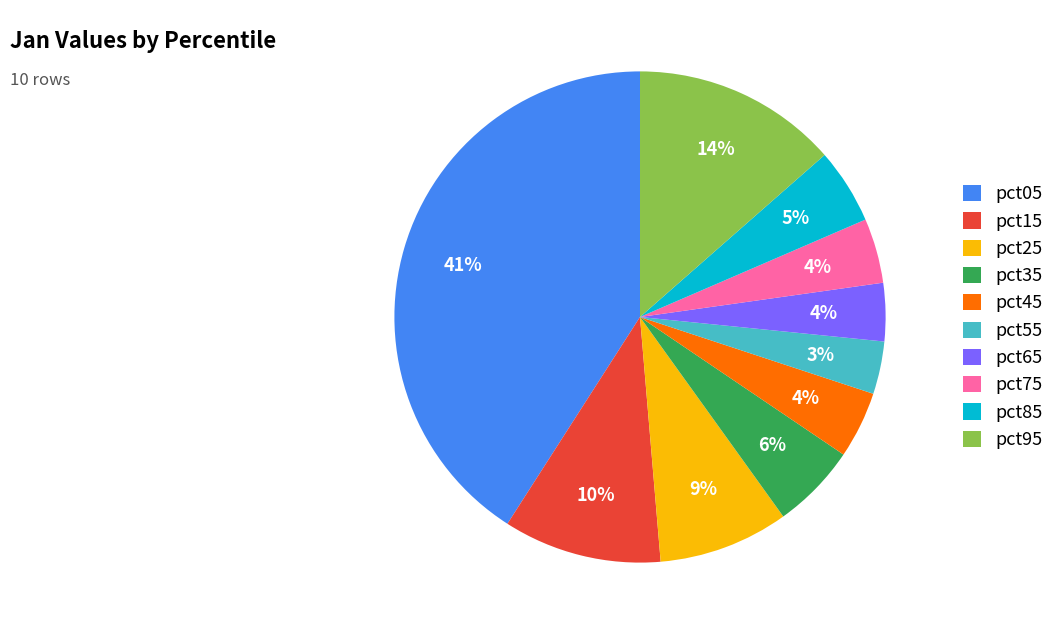

Does pct35 represent more than half of the total?

No